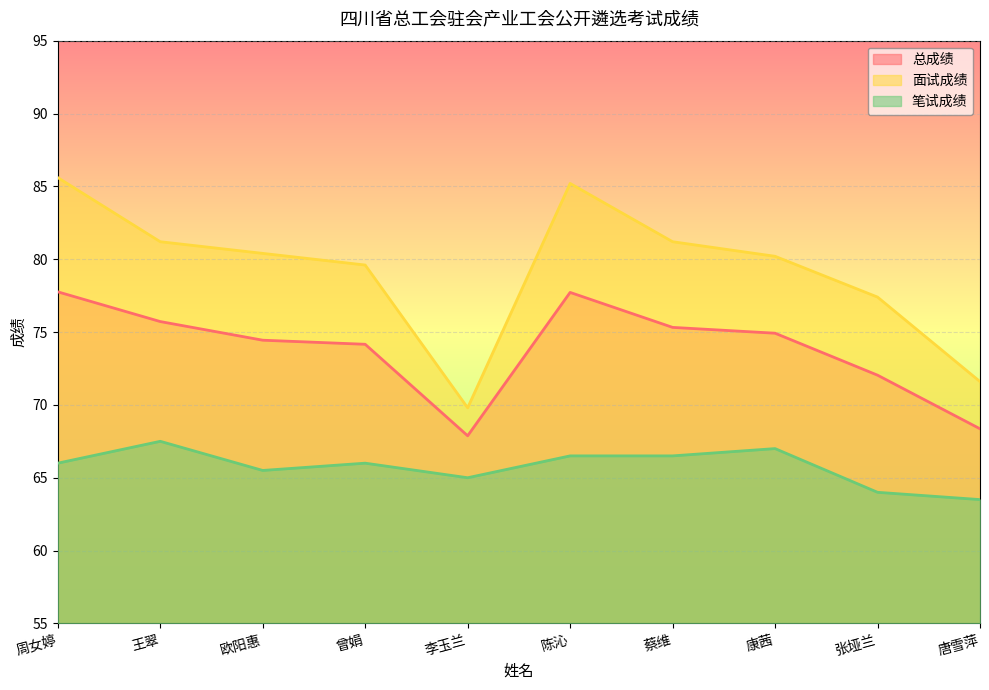

How many lines are shown in the chart?

3